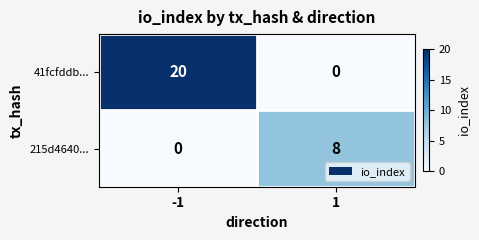

Which series has the largest total across all categories?

41fcfddb...